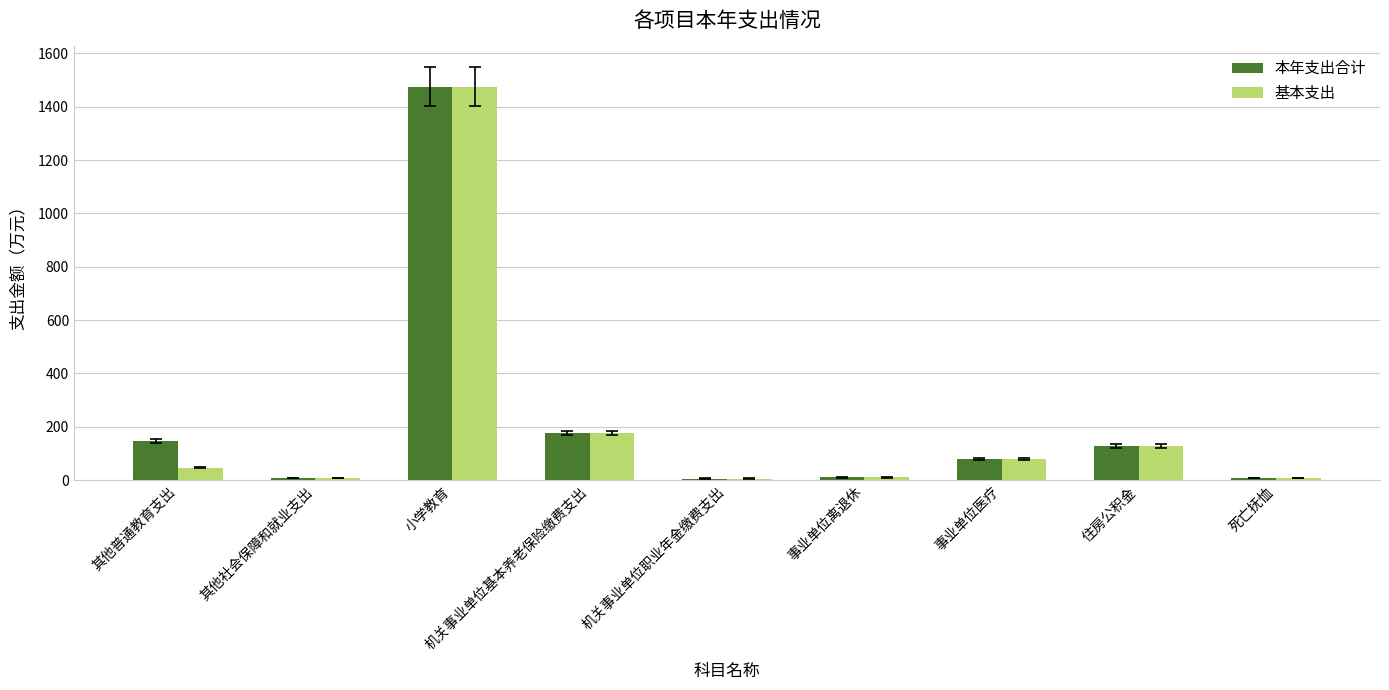

The value of 基本支出 at 事业单位医疗 is 77.8. True or false?

True